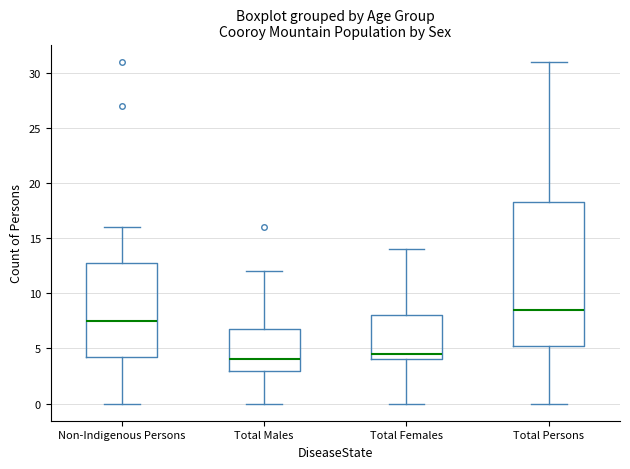

Reading left to right, transcribe this box plot: for each box, give where its median line is, the range the box spans, and where its two whiskers end, as read against the y-axis. The values are not printed on the chart, so give them approximately, as read against the axis.

Non-Indigenous Persons: median 7.5, box 4.5 to 13.0, whiskers 0.0 to 16.0
Total Males: median 4.0, box 3.0 to 7.0, whiskers 0.0 to 12.0
Total Females: median 4.5, box 4.0 to 8.0, whiskers 0.0 to 14.0
Total Persons: median 8.5, box 5.5 to 18.5, whiskers 0.0 to 31.0